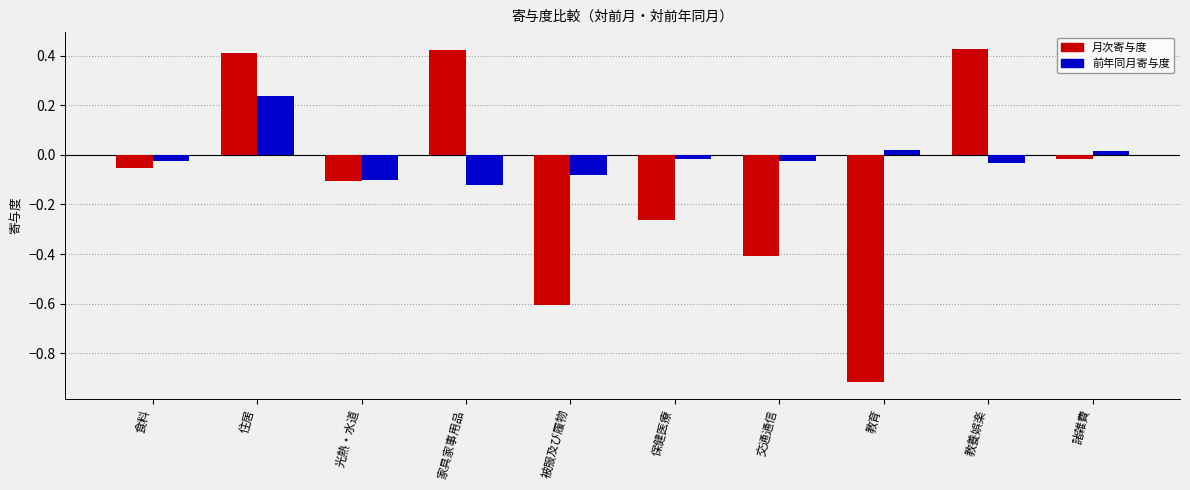

What is the total value across all series at 光熱・水道?

-0.2